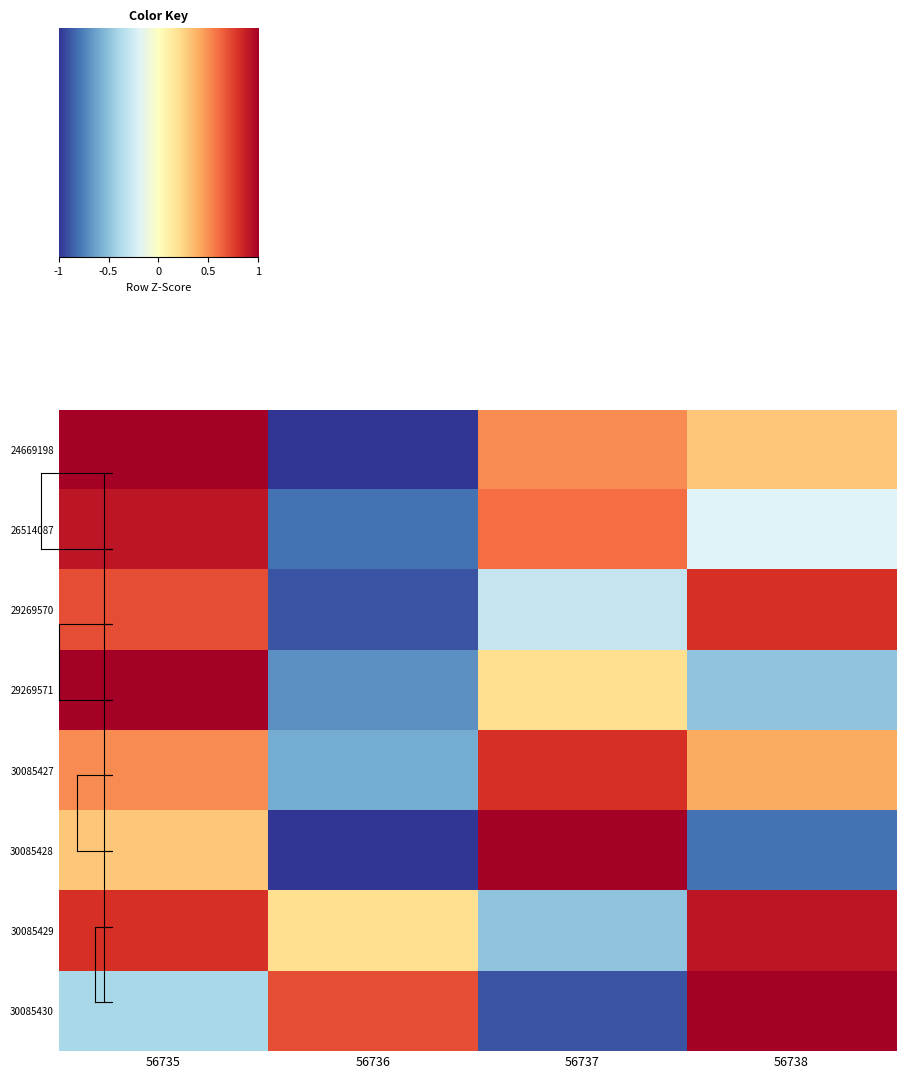

How many distinct data groups are displayed?

8